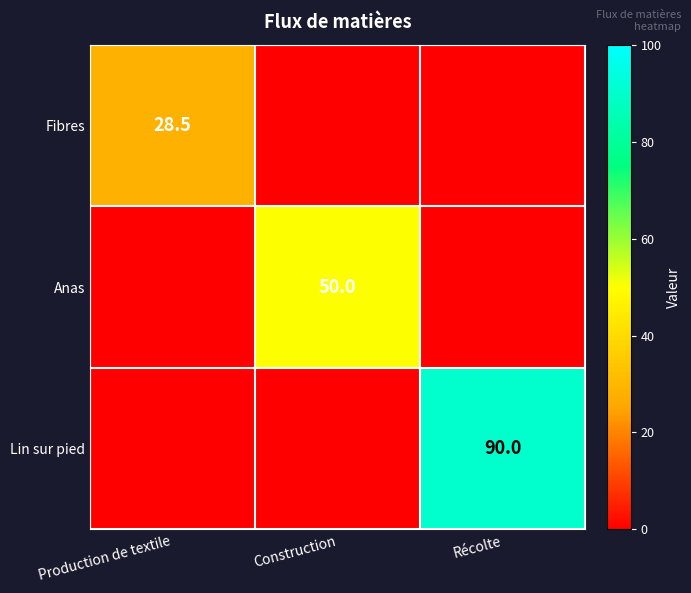

The Fibres series shows 39.6 at Production de textile. True or false?

False